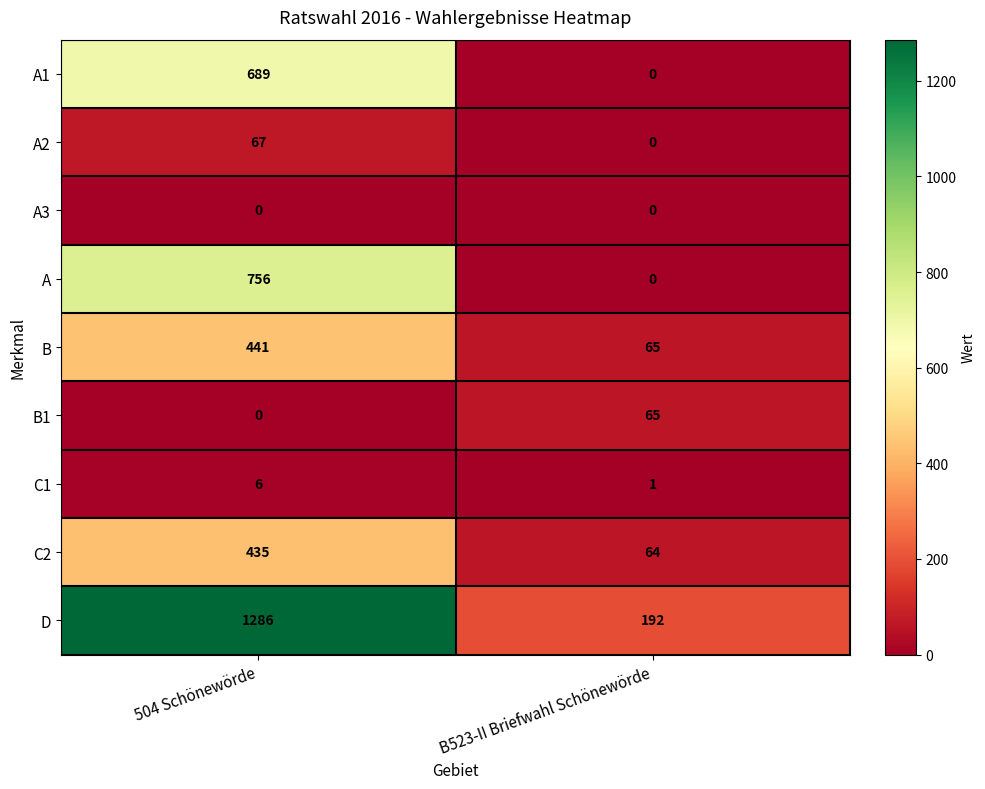

Which series changed the most between 504 Schönewörde and B523-II Briefwahl Schönewörde?

D